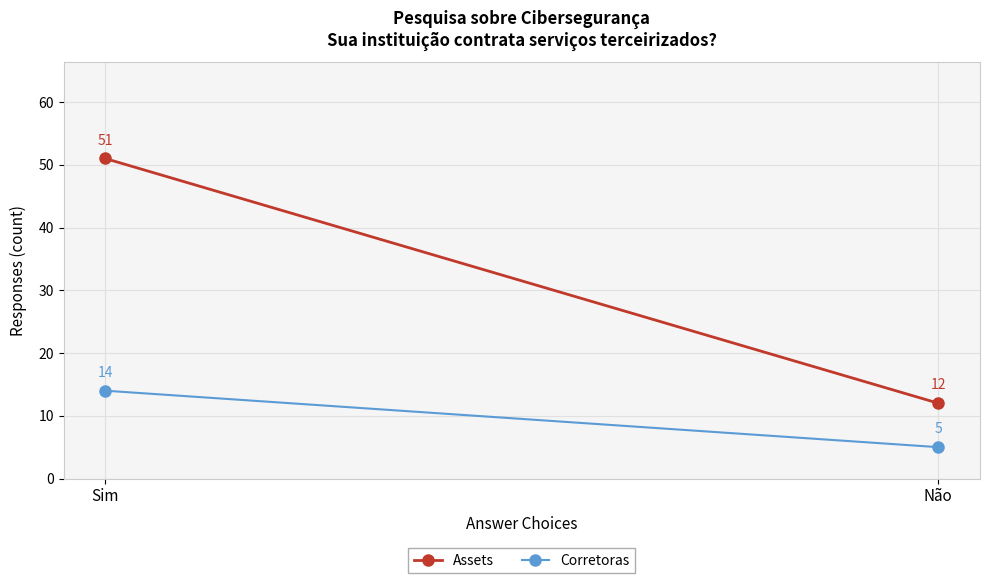

What is the maximum value shown in the chart?

51